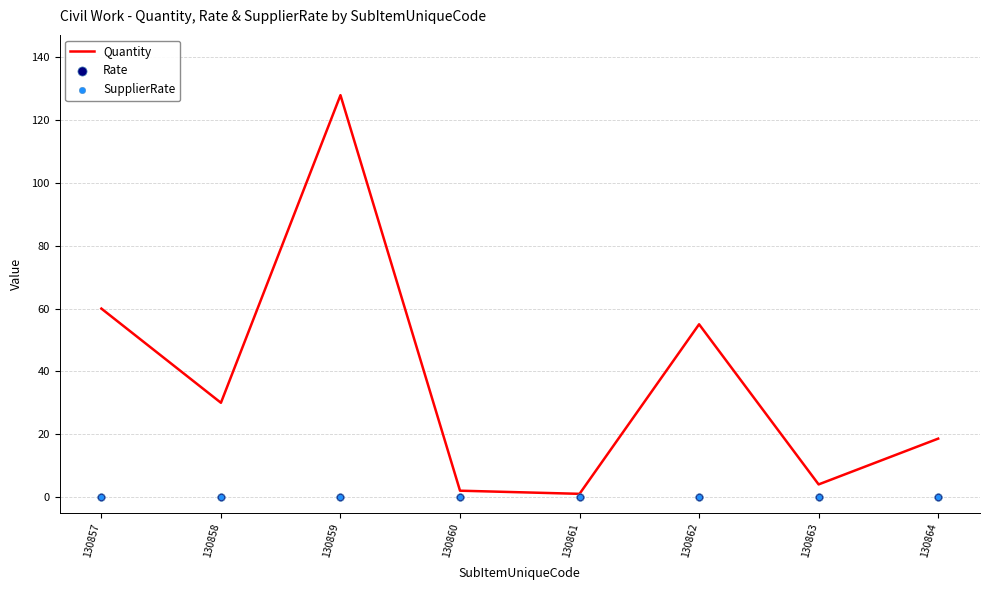

Which series reaches the minimum Y coordinate?

Rate